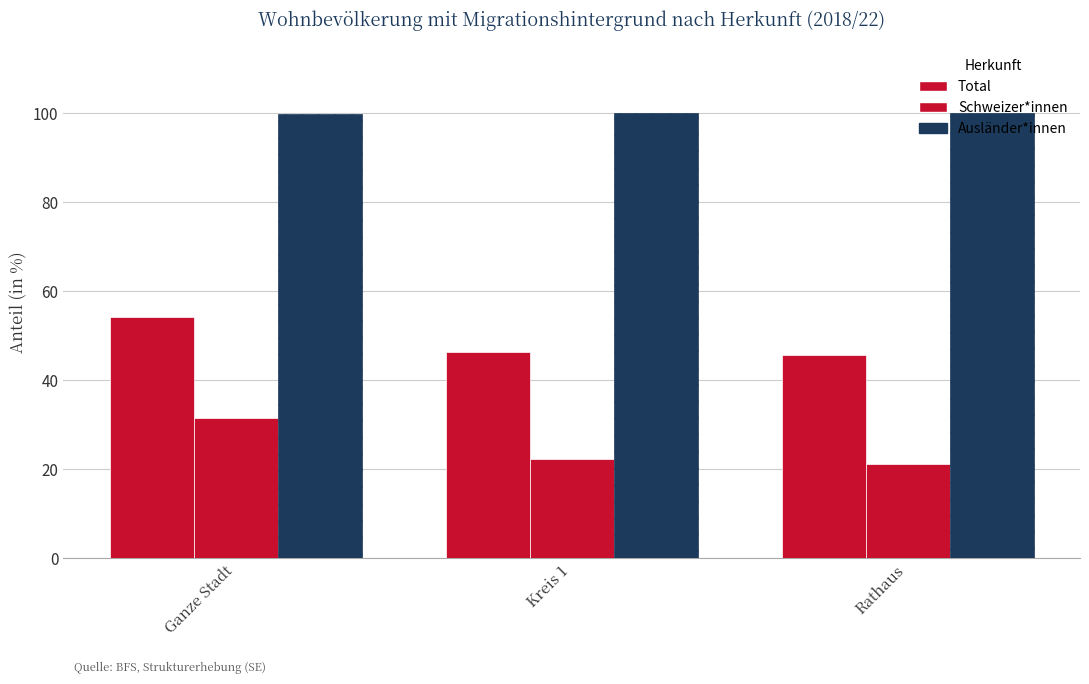

Reading left to right, extract all data points from this chart.

Total: Ganze Stadt=54.3	Kreis 1=46.3	Rathaus=45.6
Schweizer*innen: Ganze Stadt=31.5	Kreis 1=22.4	Rathaus=21.2
Ausländer*innen: Ganze Stadt=99.9	Kreis 1=100.0	Rathaus=100.0